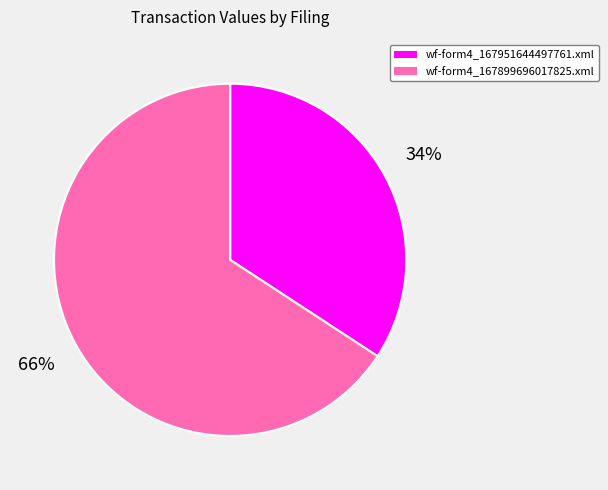

Is the sum of wf-form4_167951644497761.xml and wf-form4_167899696017825.xml greater than half?

Yes